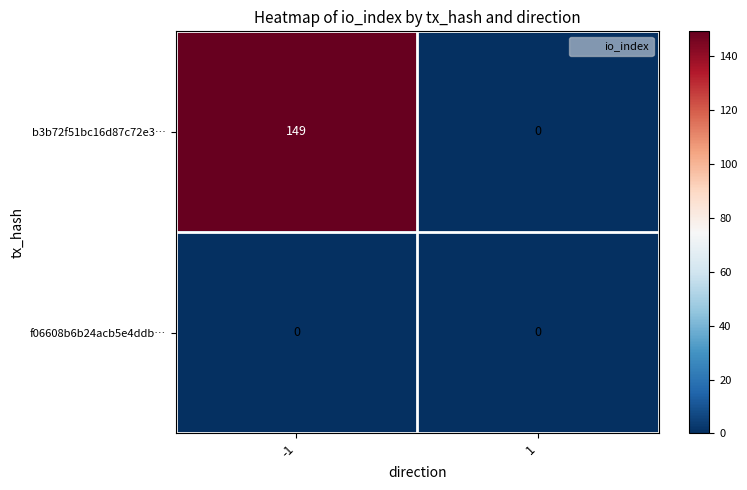

How many values in the b3b72f51bc16d87c72e3… series are below 149?

1